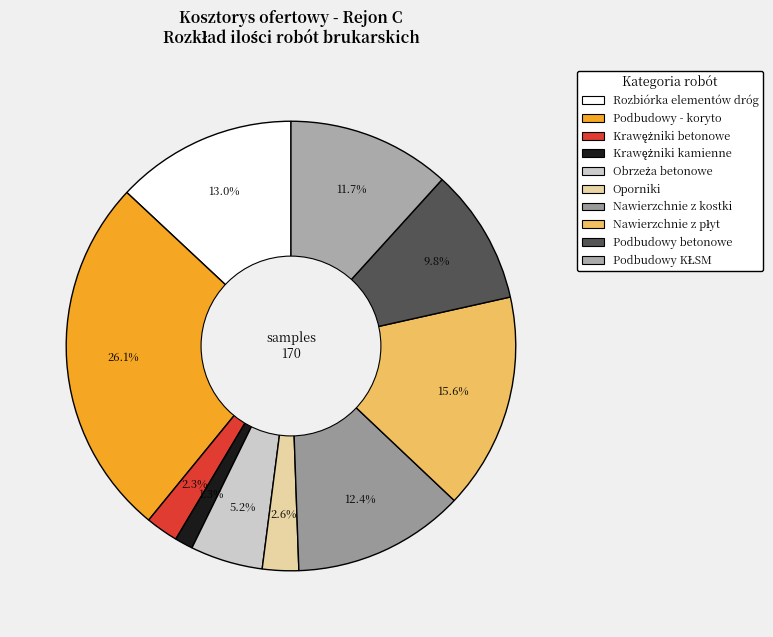

How many slices are in this pie chart?

10